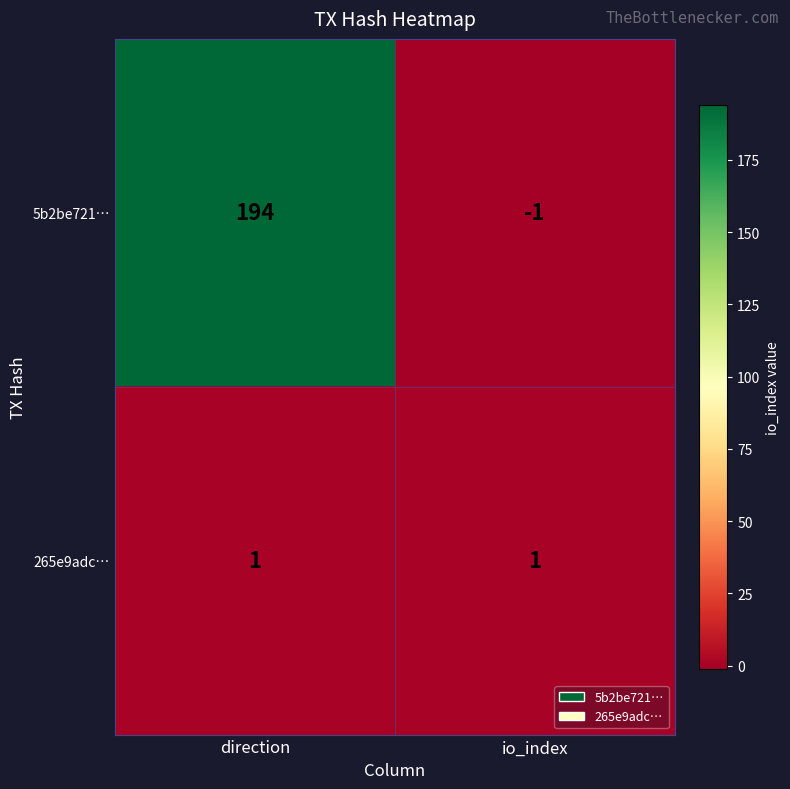

At how many categories does at least one series exceed 155?

1